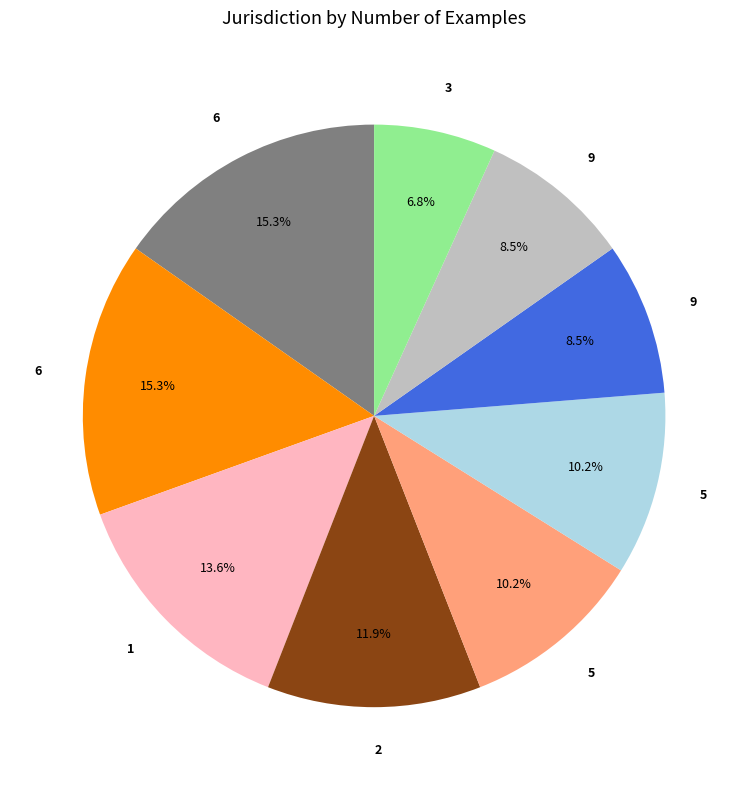

Does any single category account for the majority?

No